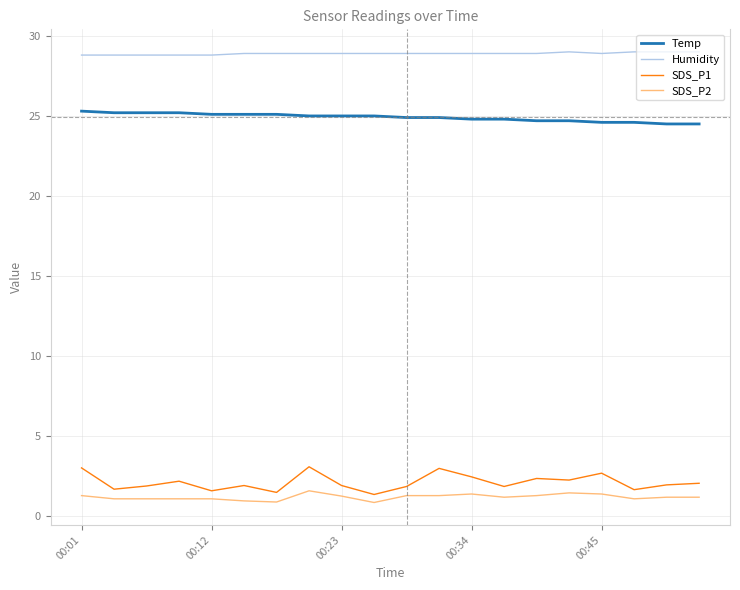

Which series has the largest total across all categories?

Humidity